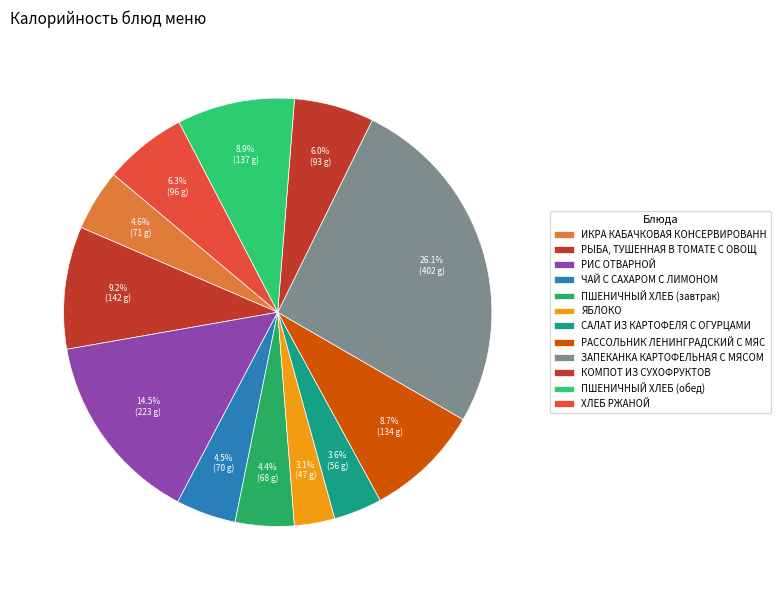

How many slices are in this pie chart?

12